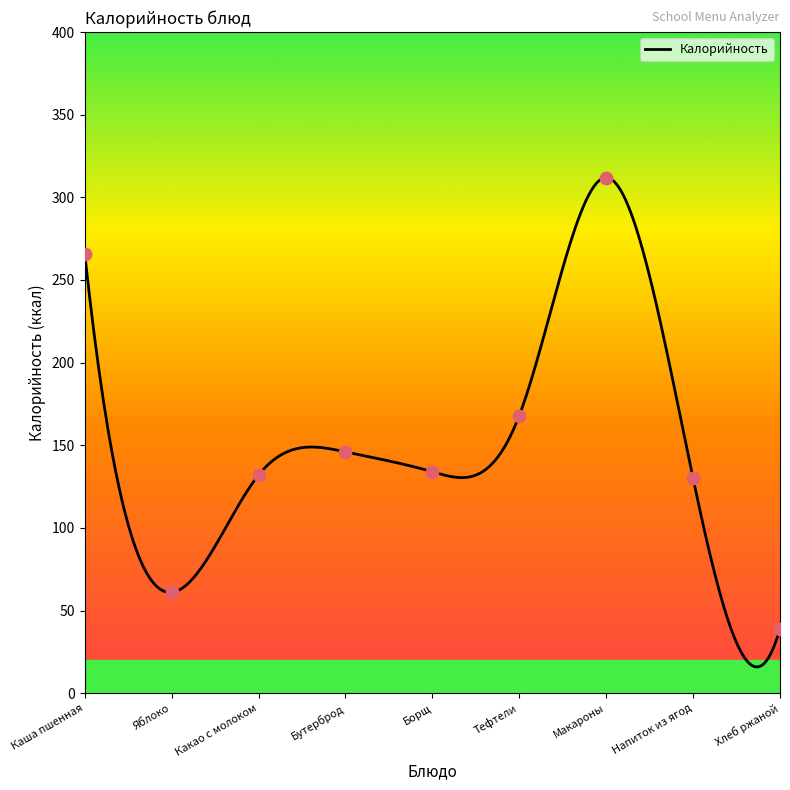

What is the ratio of the value at Яблоко to the value at Хлеб ржаной?

1.6